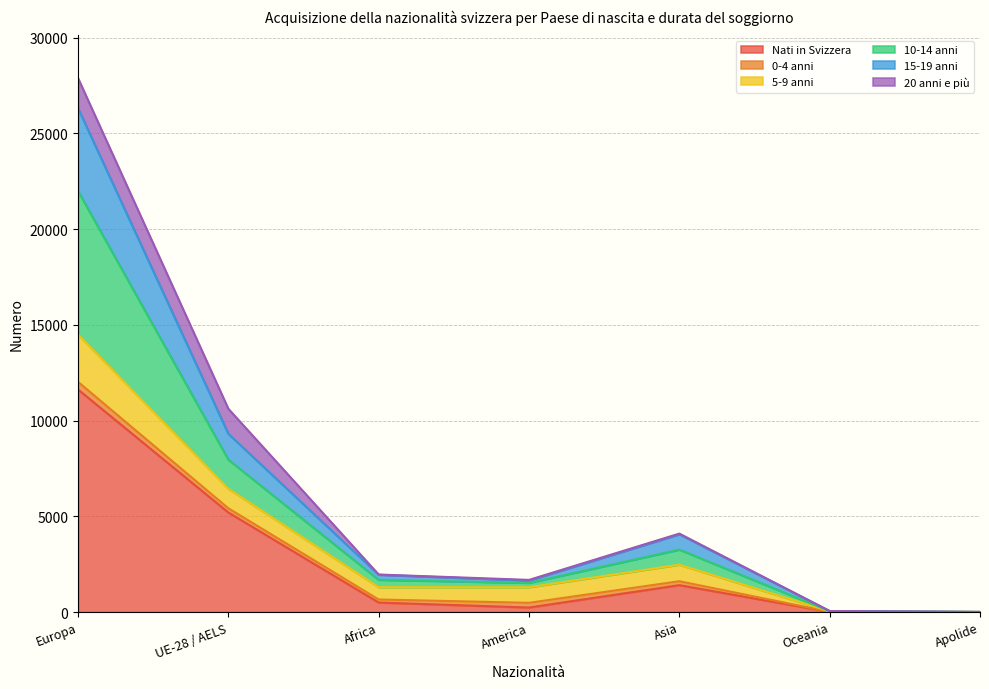

What is the maximum value for Nati in Svizzera?

11626